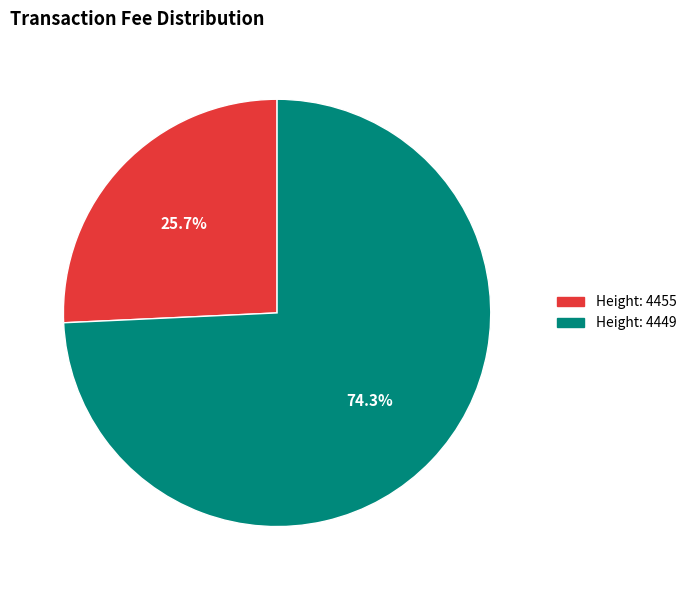

What portion of the pie excludes Height: 4455?

74.3%